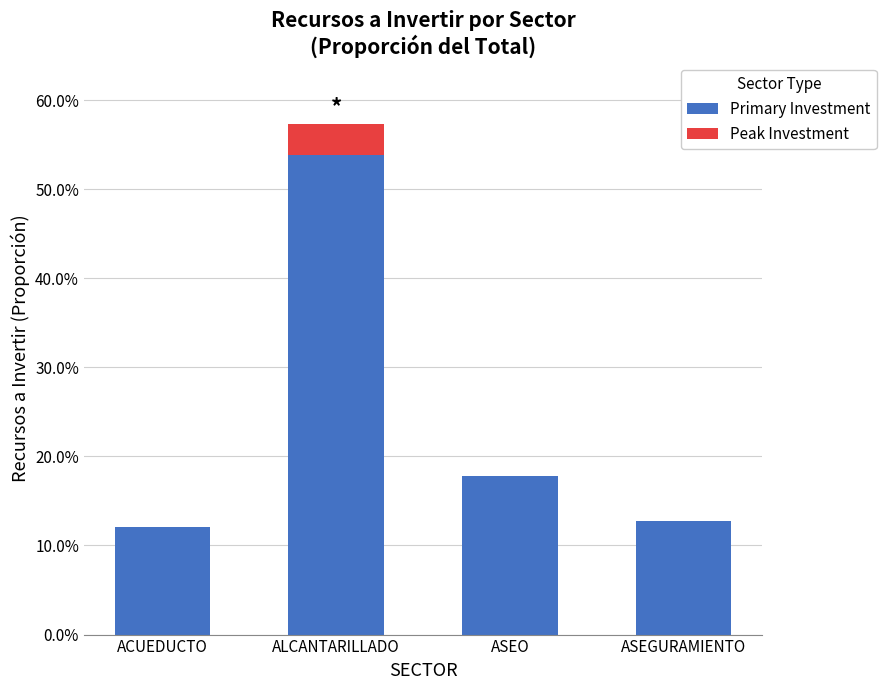

Rank the series by their average value, from highest to lowest.

Primary Investment, Peak Investment